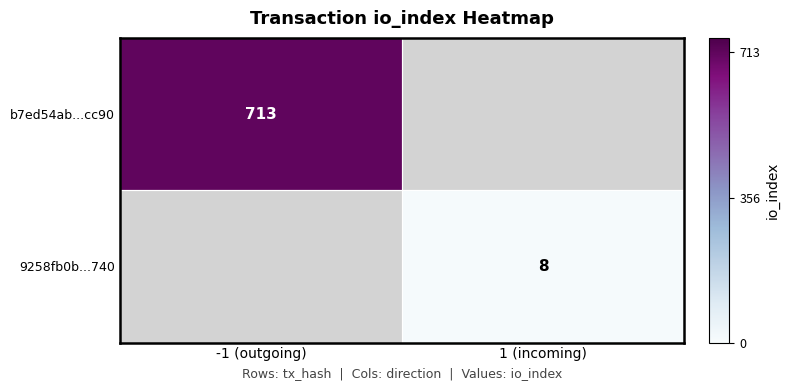

The 9258fb0b...740 series shows 11 at 1 (incoming). True or false?

False